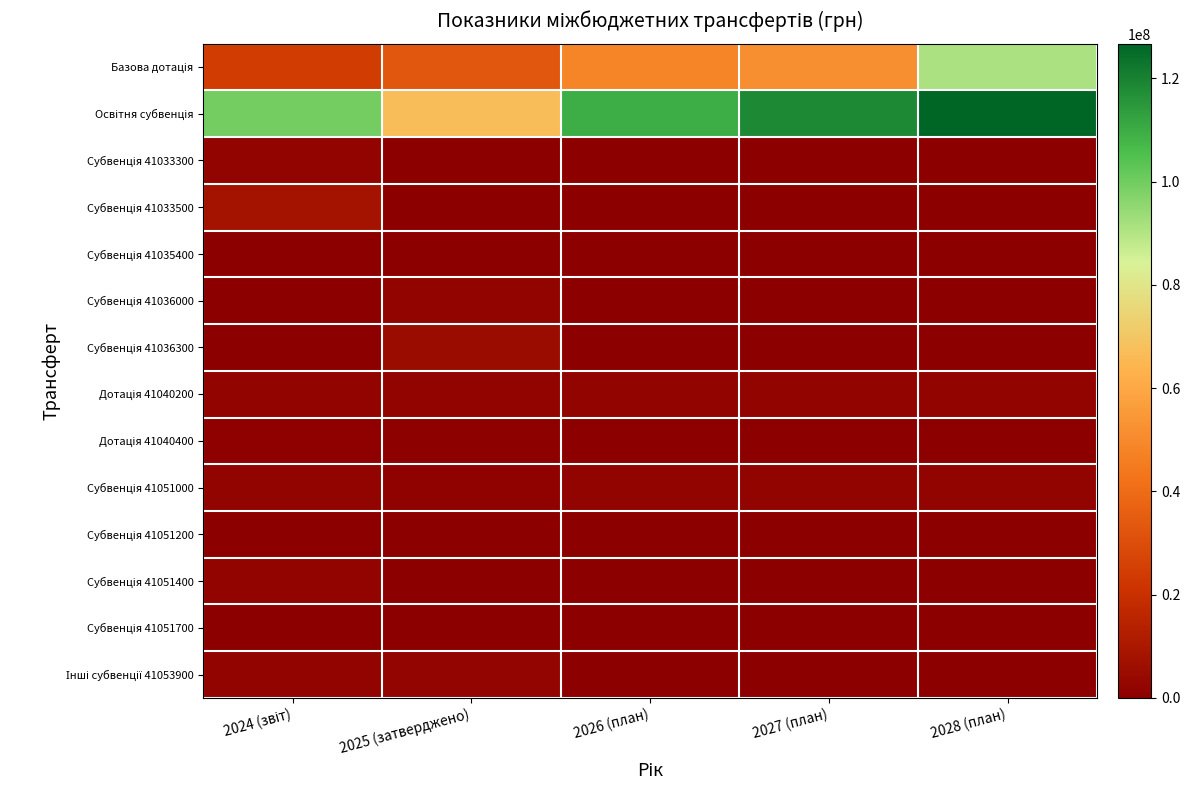

At which category is the sum across all series the highest?

2028 (план)